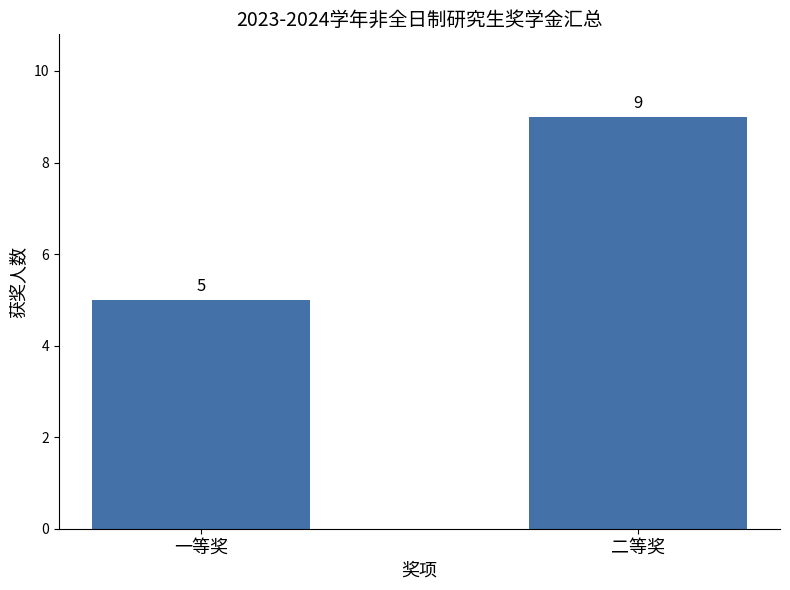

Is it true that the value at 一等奖 is 5?

True